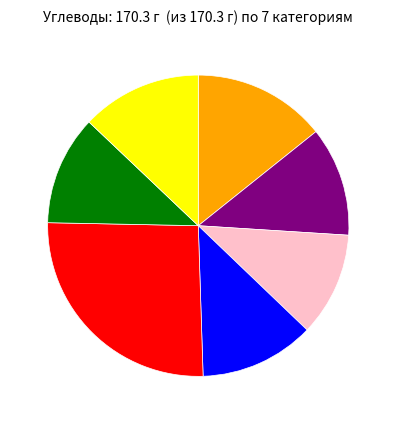

Is there a majority slice in this chart?

No